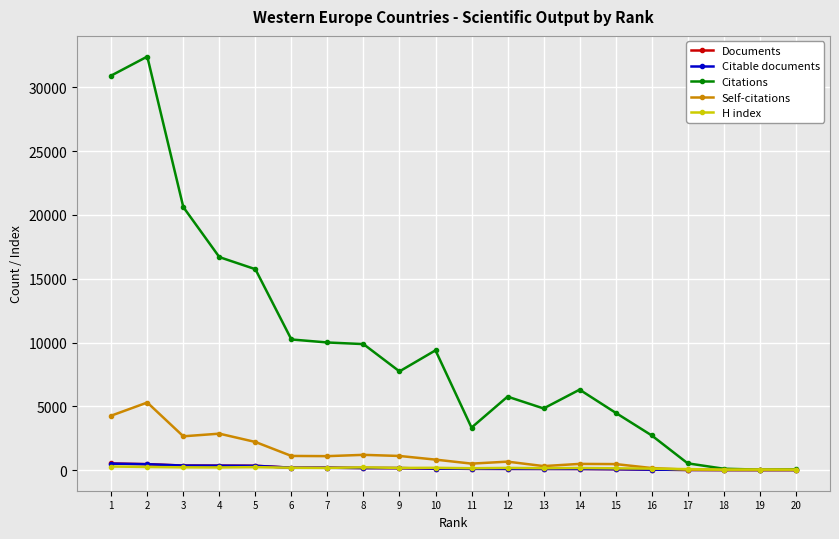

What is the maximum value shown in the chart?

32420